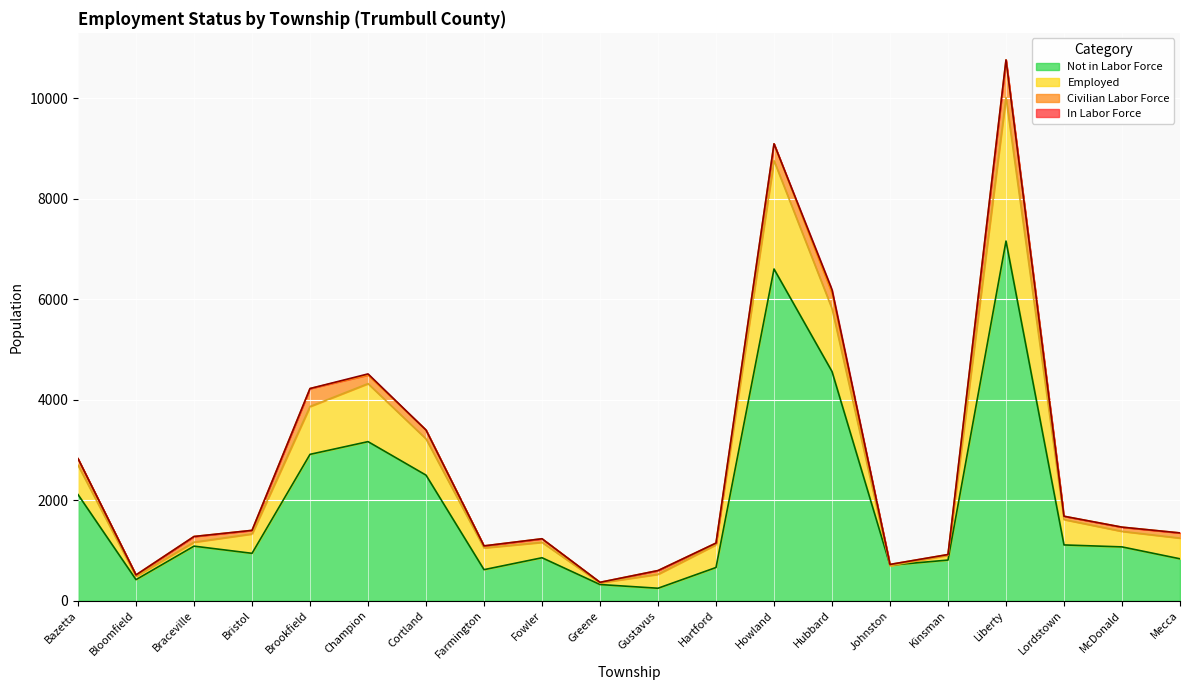

True or false: Civilian Labor Force and Not in Labor Force cross at least once.

False